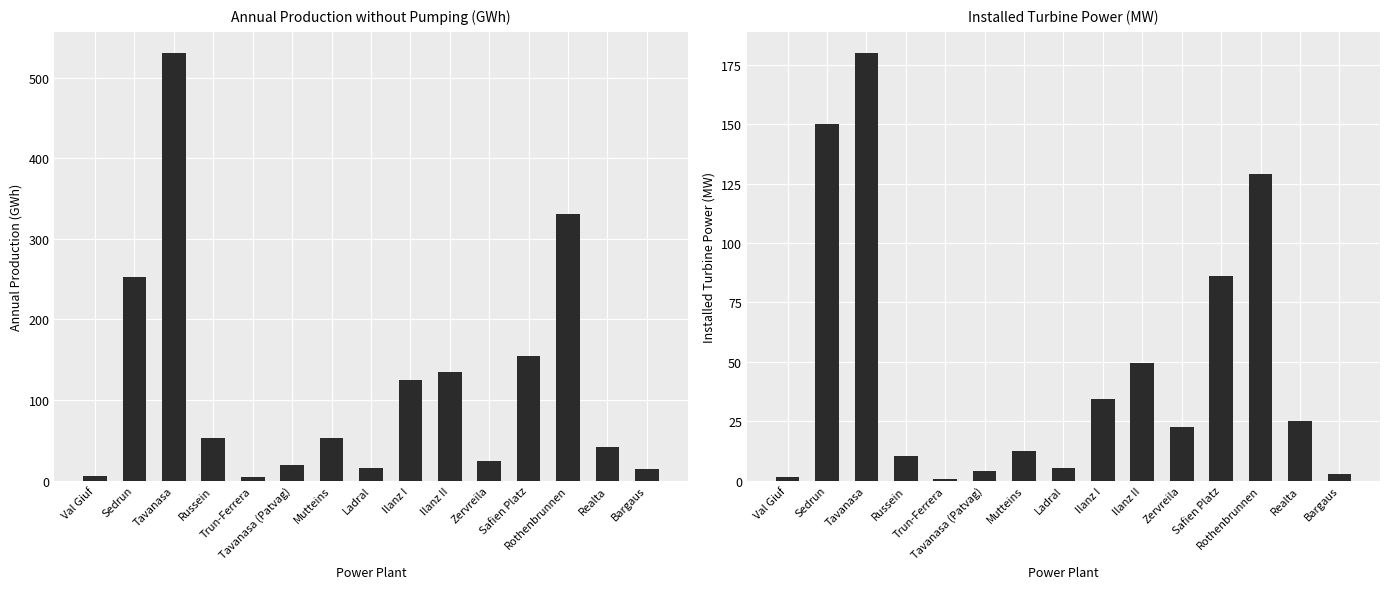

Count the number of categories in the chart.

15